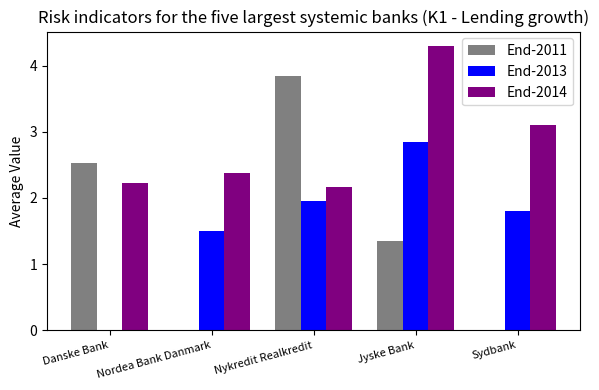

What is the sum of all End-2013 values?

8.1